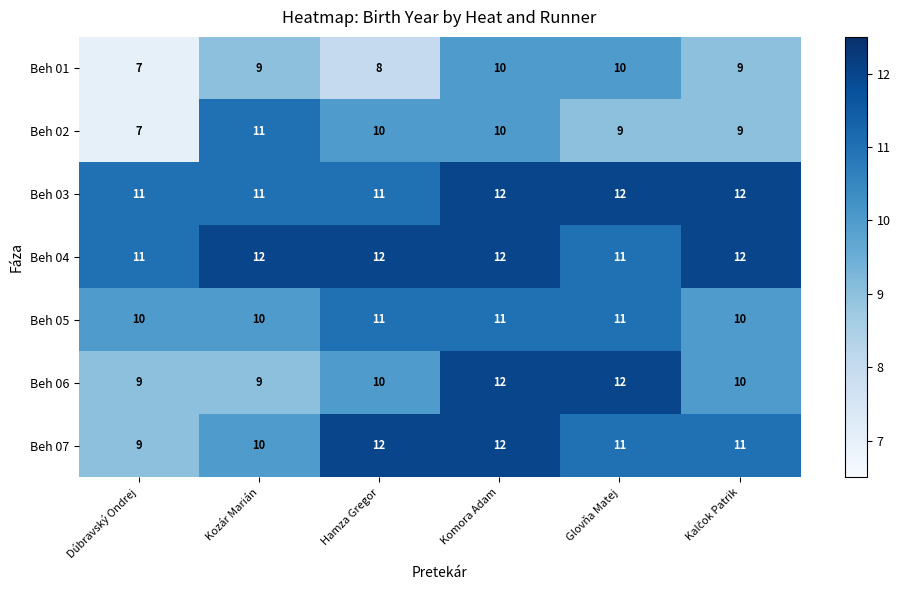

Which series has the largest total across all categories?

Beh 04